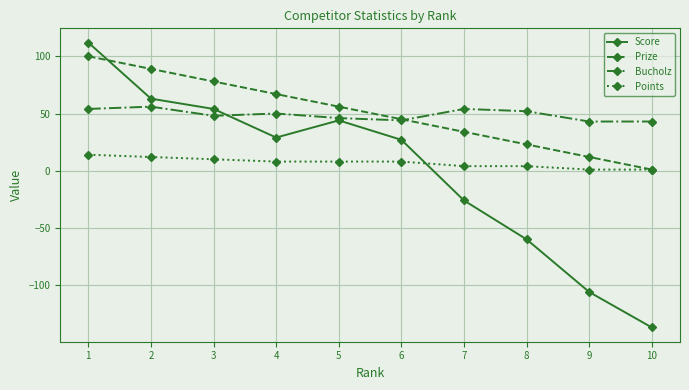

Where is Score nearest to the value -12?

7